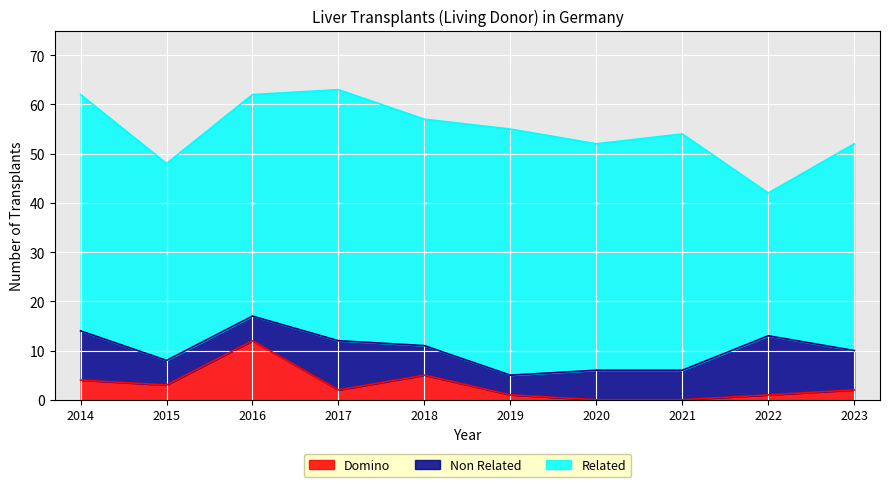

Which series has the largest range (max minus min)?

Related